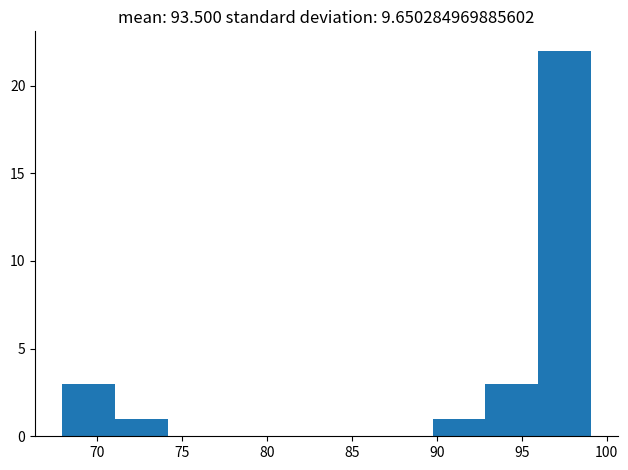

What is the height of the bar covering 71.0 to 74.0 on the x-axis? Neither the bar edges nor the heights are printed on the chart, so give them approximately, as read against the axes.

1